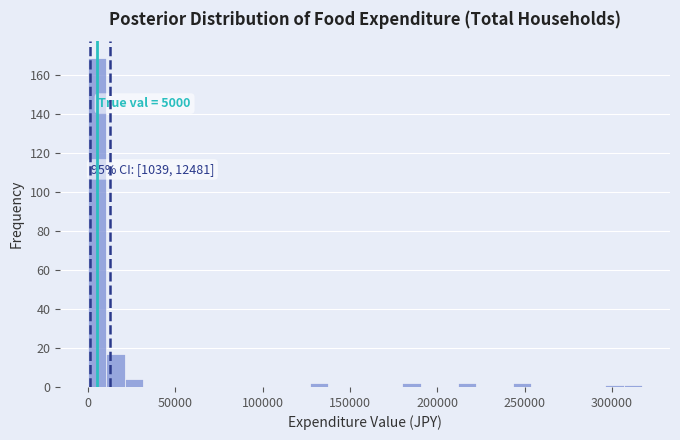

Read against the x-axis, roughly where is the centre of the tallest bar?

5000